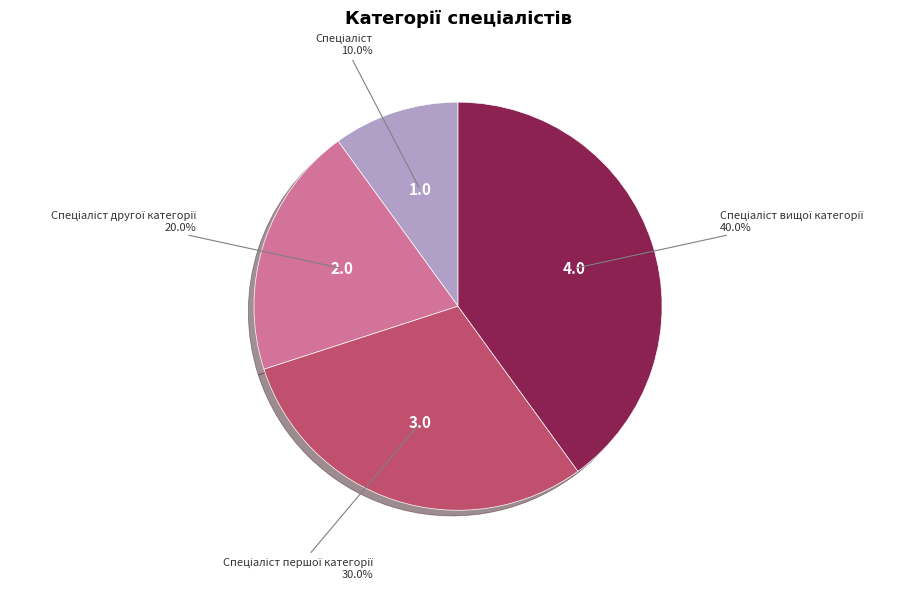

Is there a majority slice in this chart?

No